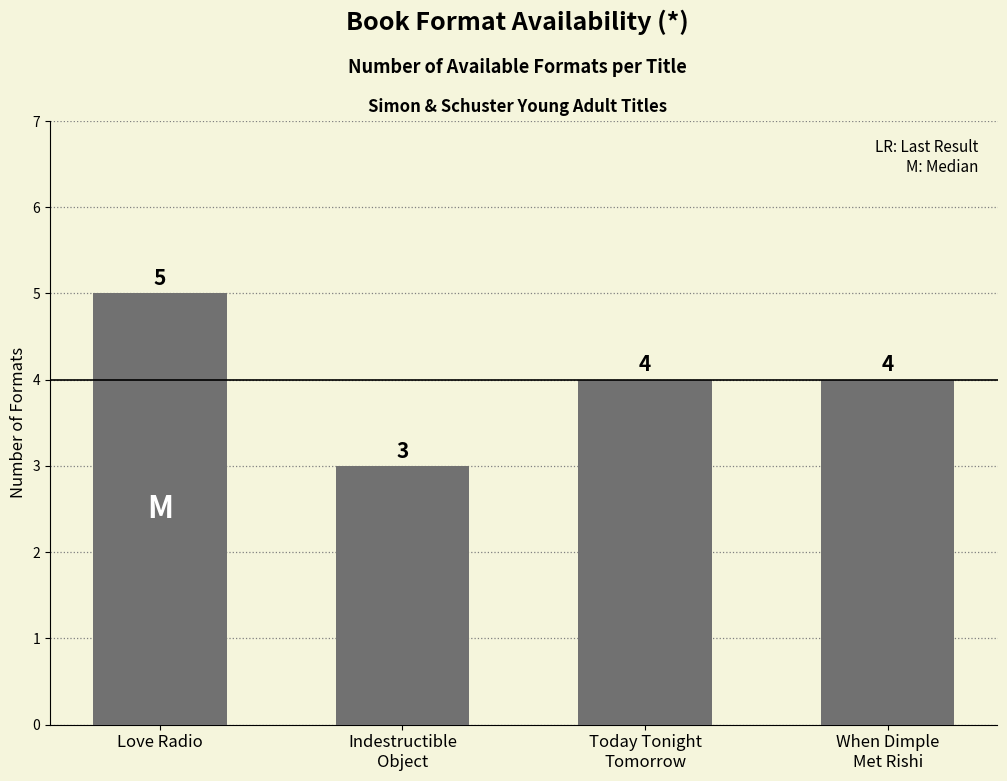

What is the approximate value at Love Radio?

5